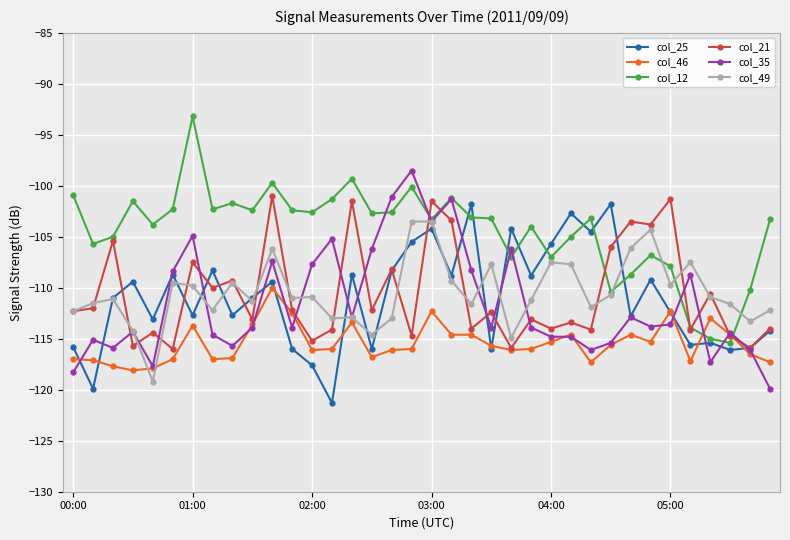

What is the smallest value displayed?

-121.3